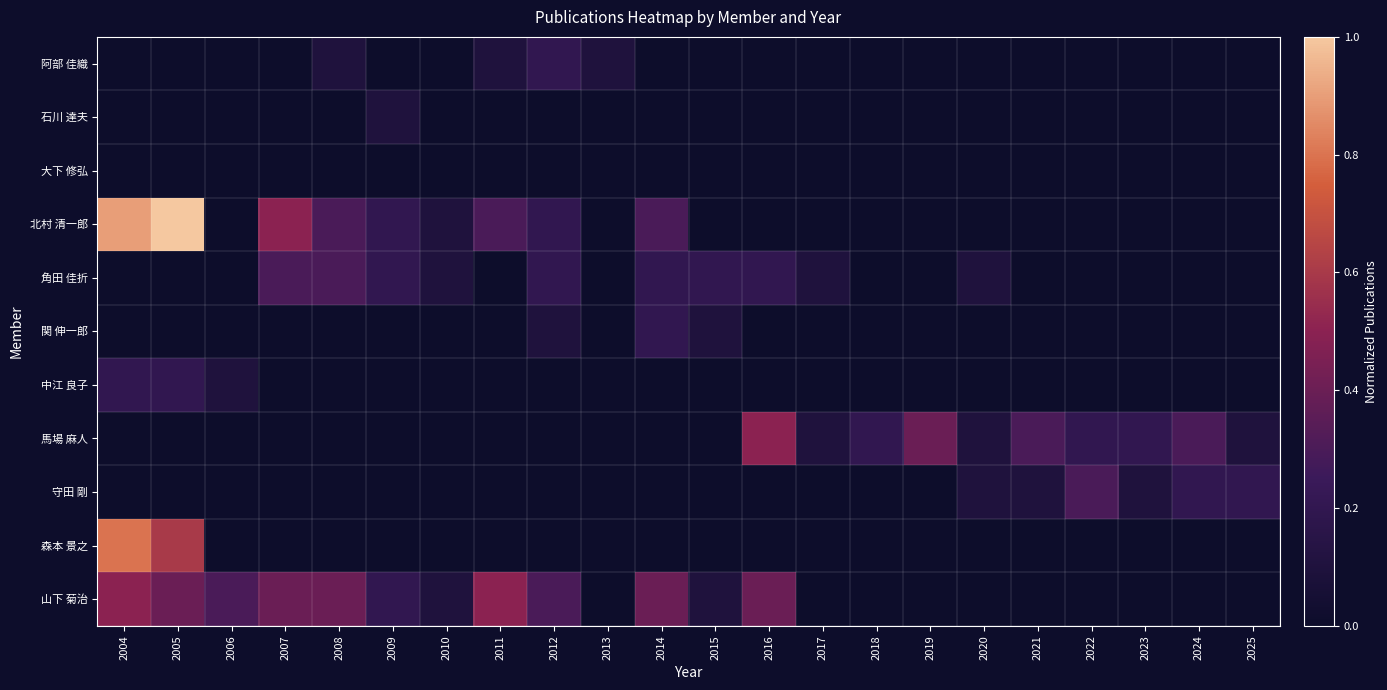

At 2024, list the series in order from largest to smallest.

馬場 麻人, 守田 剛, 阿部 佳織, 石川 達夫, 大下 修弘, 北村 清一郎, 角田 佳折, 関 伸一郎, 中江 良子, 森本 景之, 山下 菊治